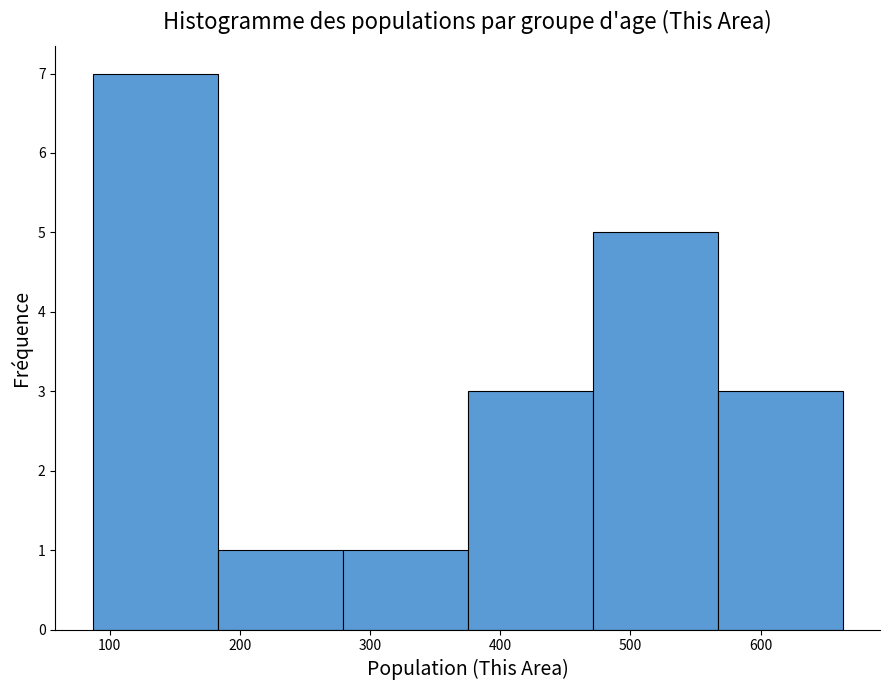

How tall is the bar that spans 87 to 183 on the x-axis? Neither the bar edges nor the heights are printed on the chart, so give them approximately, as read against the axes.

7